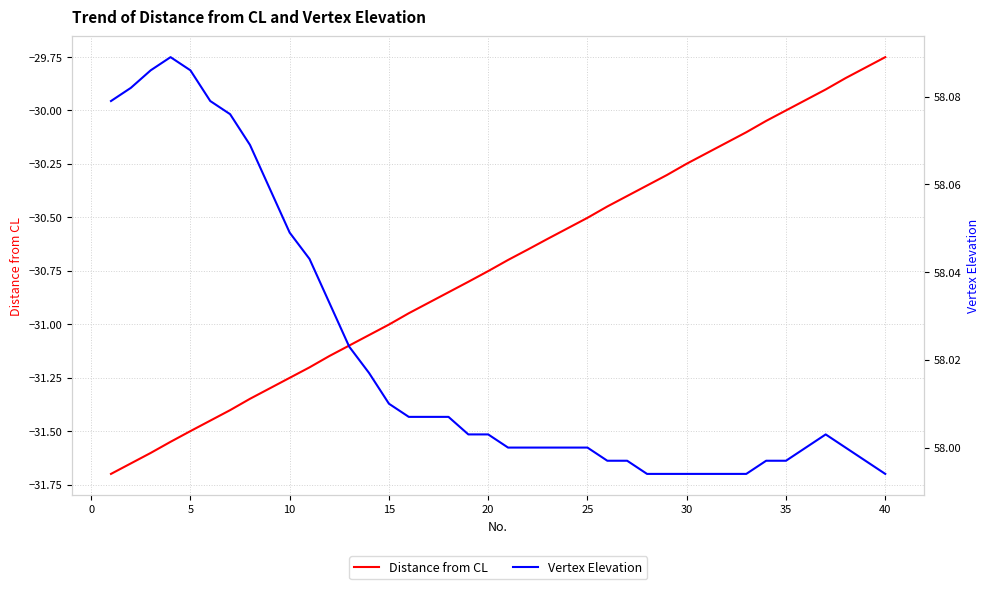

What is the difference between the maximum and minimum values in the Vertex Elevation series?

0.1